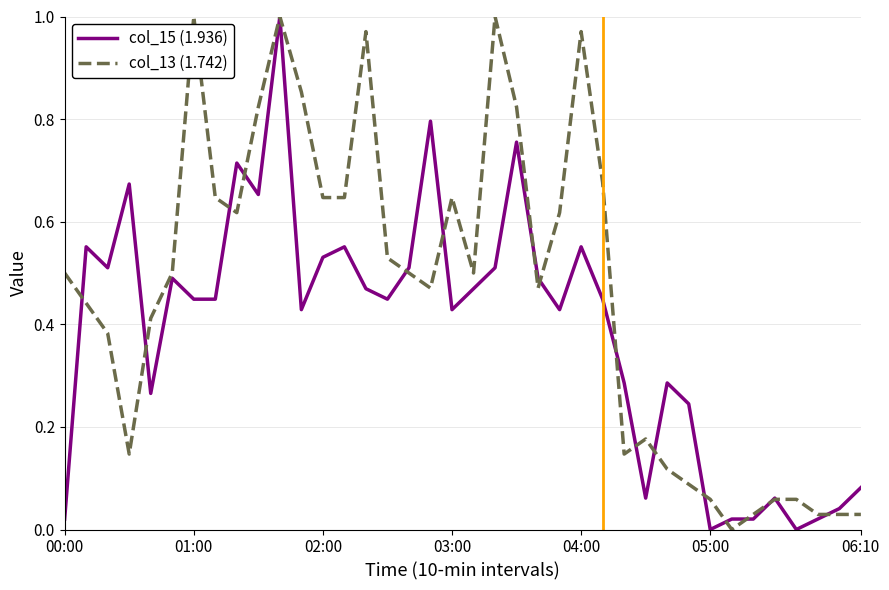

Does the chart have visible grid lines?

Yes